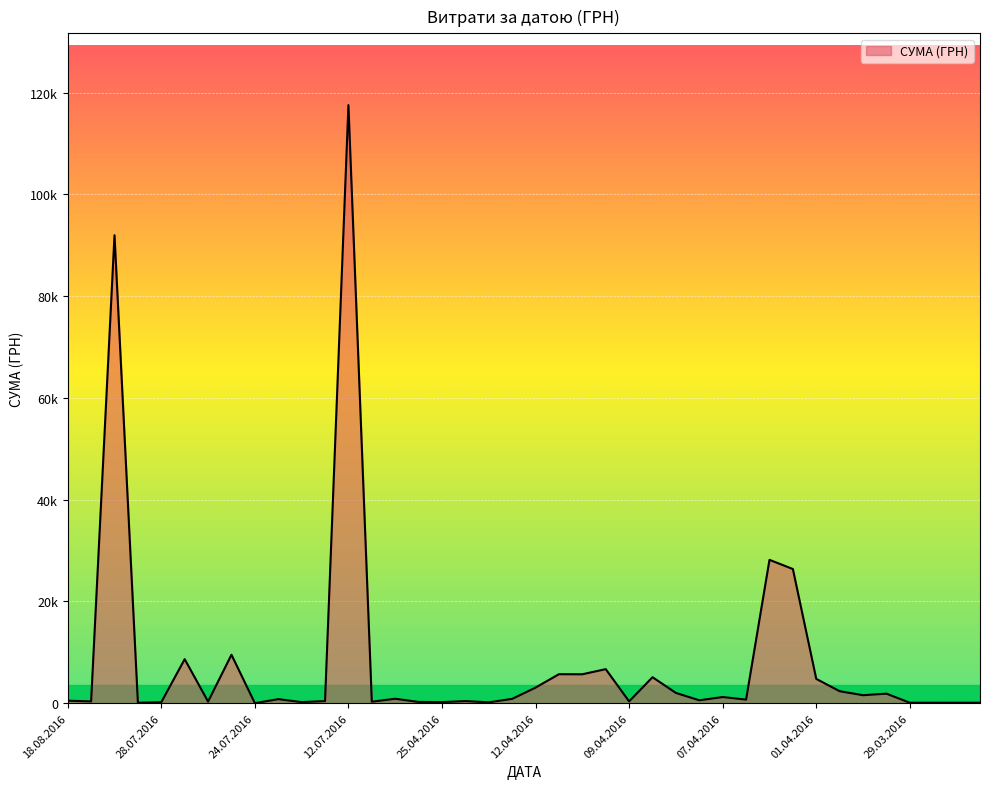

At which label is the value closest to 58790?

01.04.2016